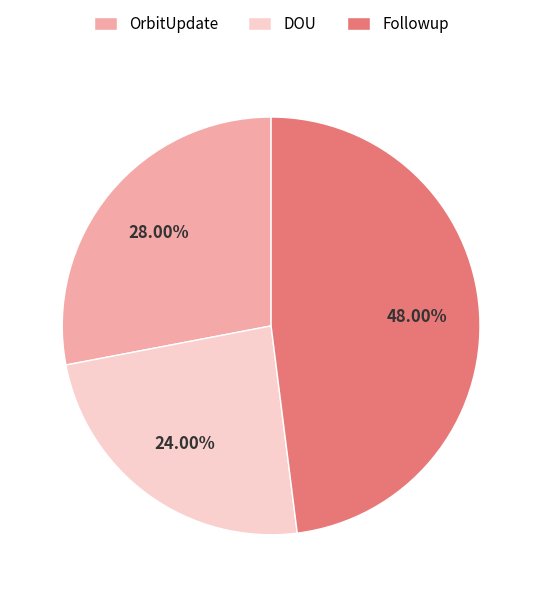

Do DOU and Followup together represent more than half of the pie?

Yes